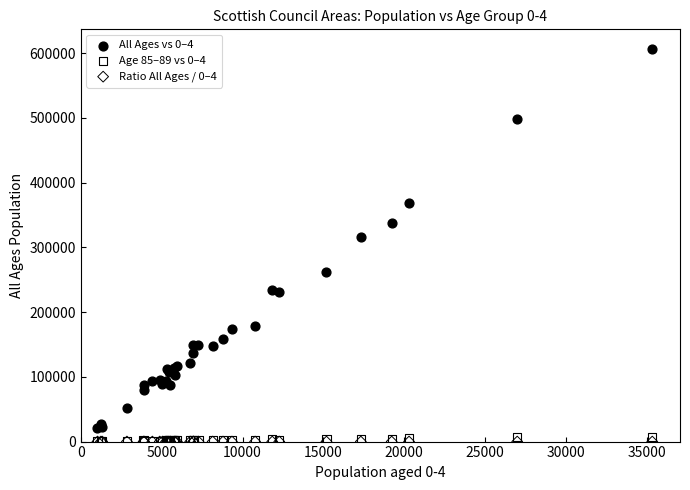

Which series contains the highest Y value?

All Ages vs 0–4